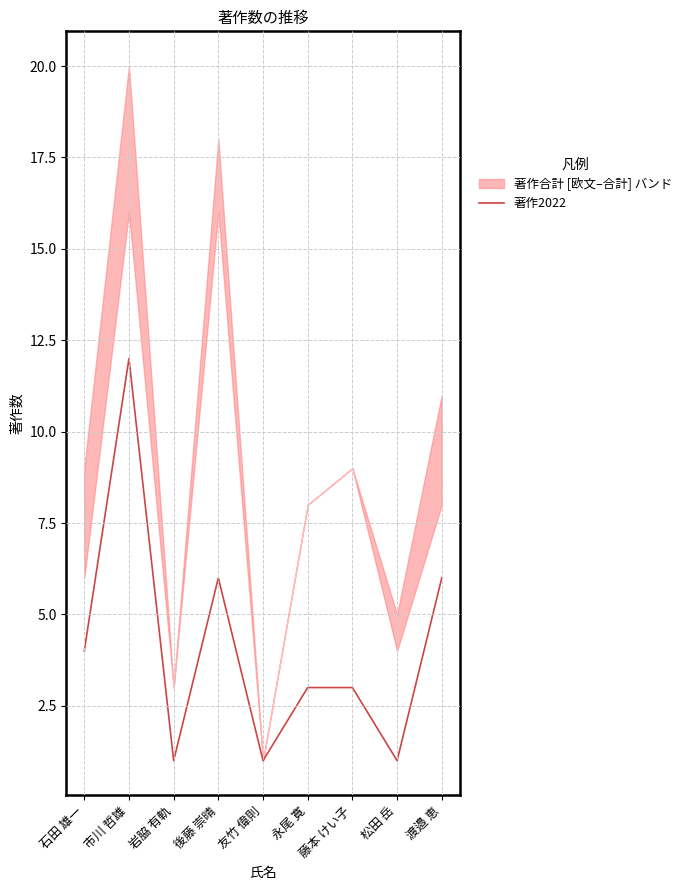

Is this an area chart (filled region under the line)?

No